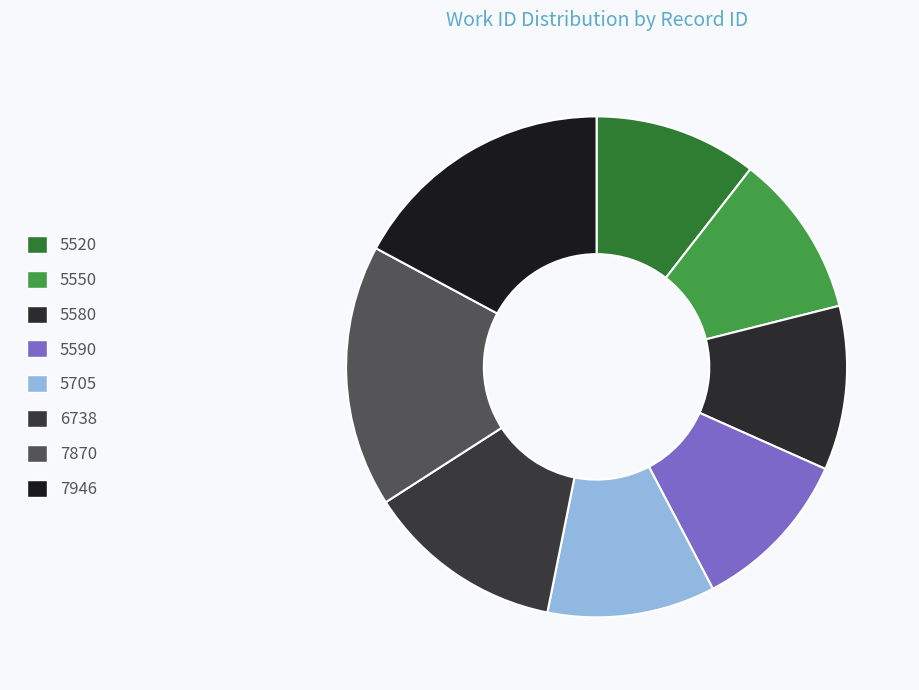

How many segments does this pie chart have?

8